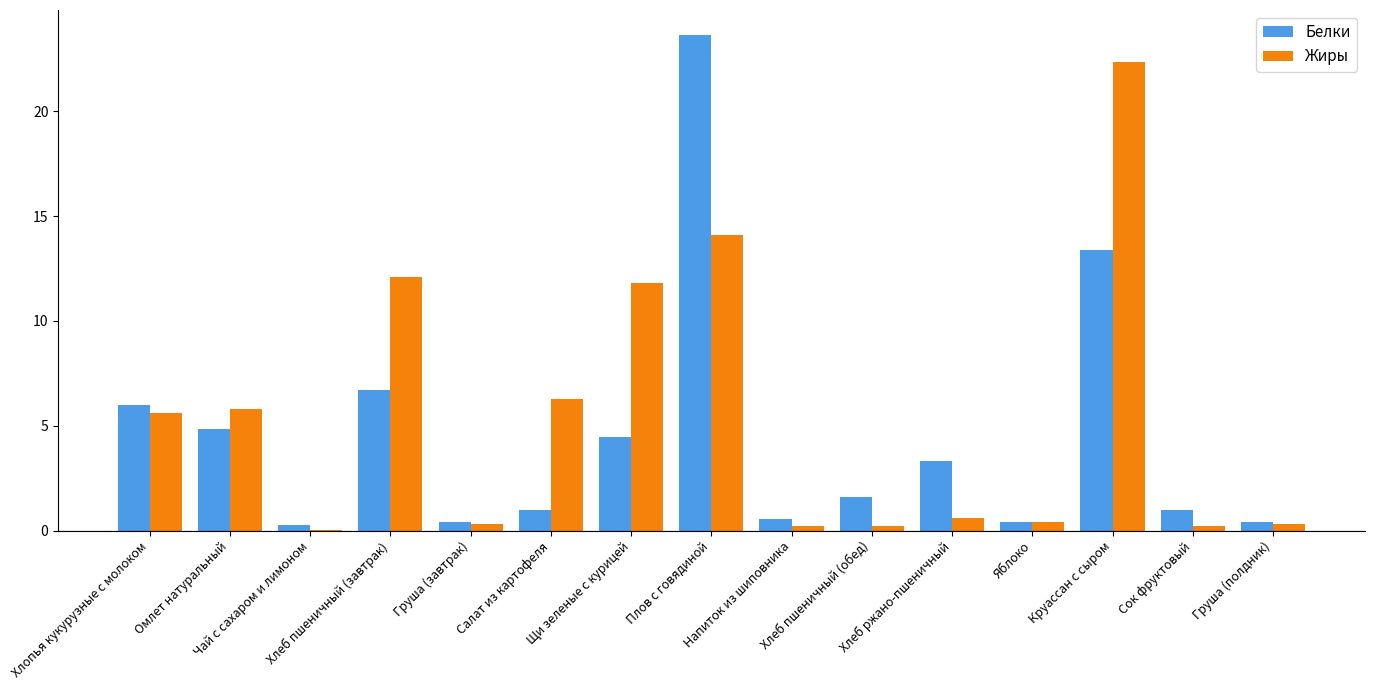

What is the difference between the Жиры values at Омлет натуральный and Хлеб ржано-пшеничный?

5.2